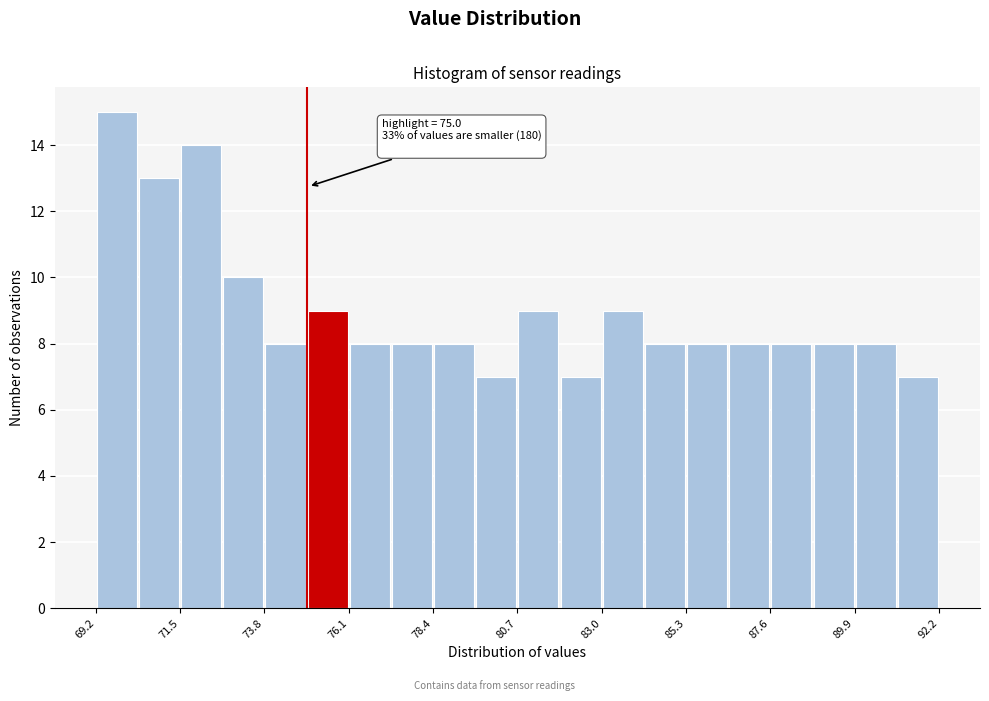

Read against the x-axis, roughly where is the centre of the tallest bar?

70.0